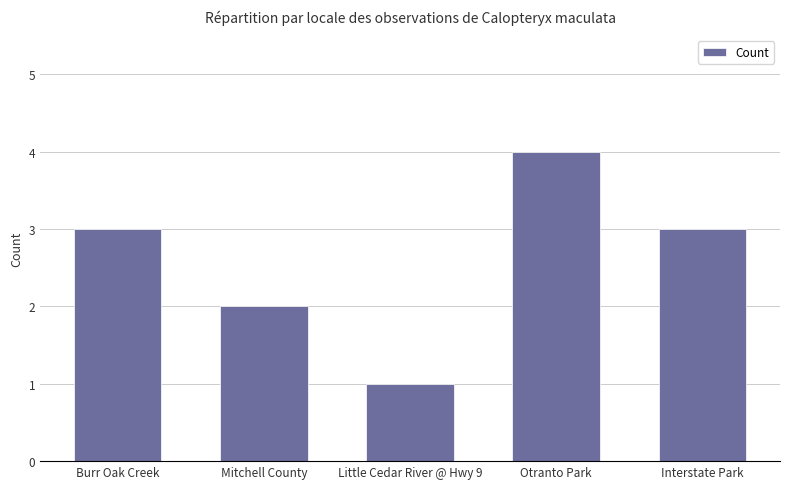

Between Otranto Park and Little Cedar River @ Hwy 9, which is larger?

Otranto Park